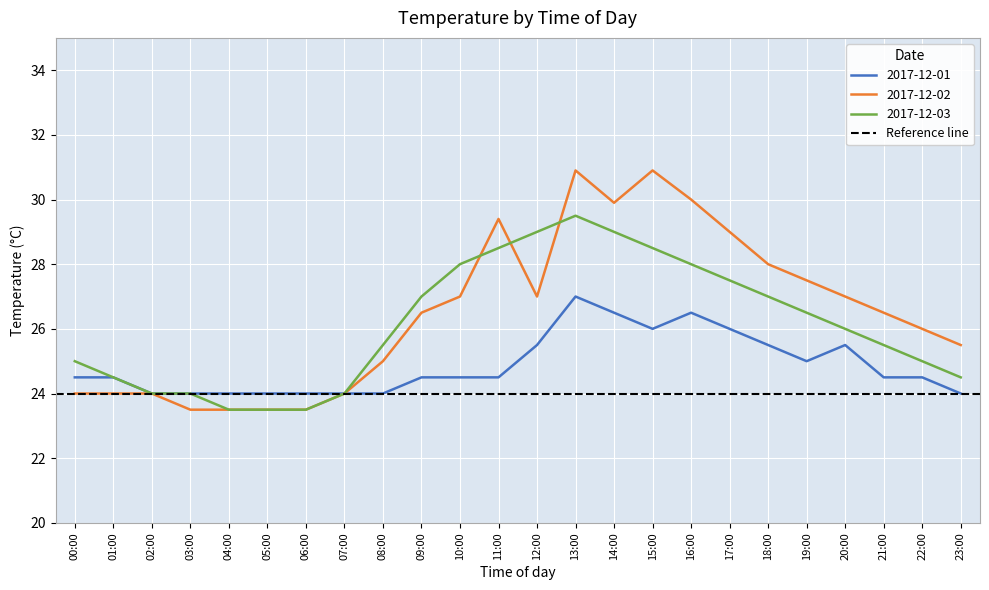

How many 2017-12-01 values are between 24 and 25?

16